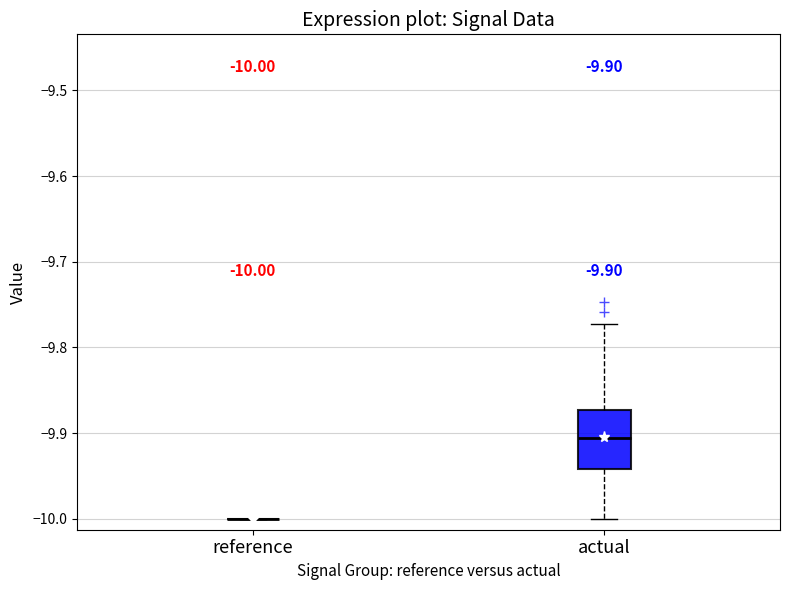

Which box is the tallest, from its lower edge to its upper edge?

actual